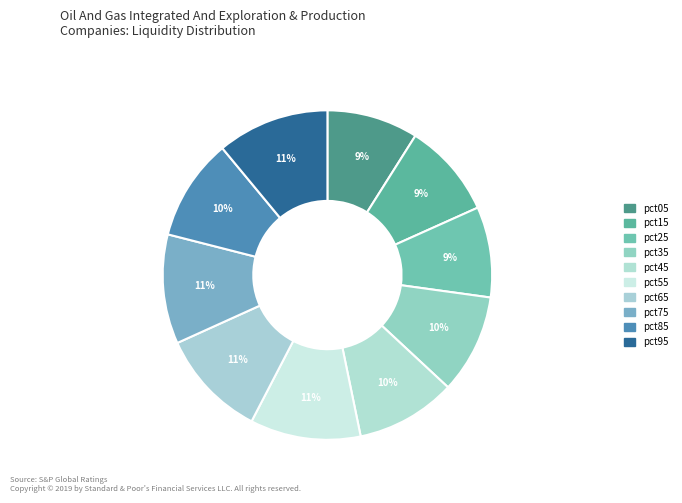

To the nearest percent, what is the combined percentage of pct35 and pct25?

19%